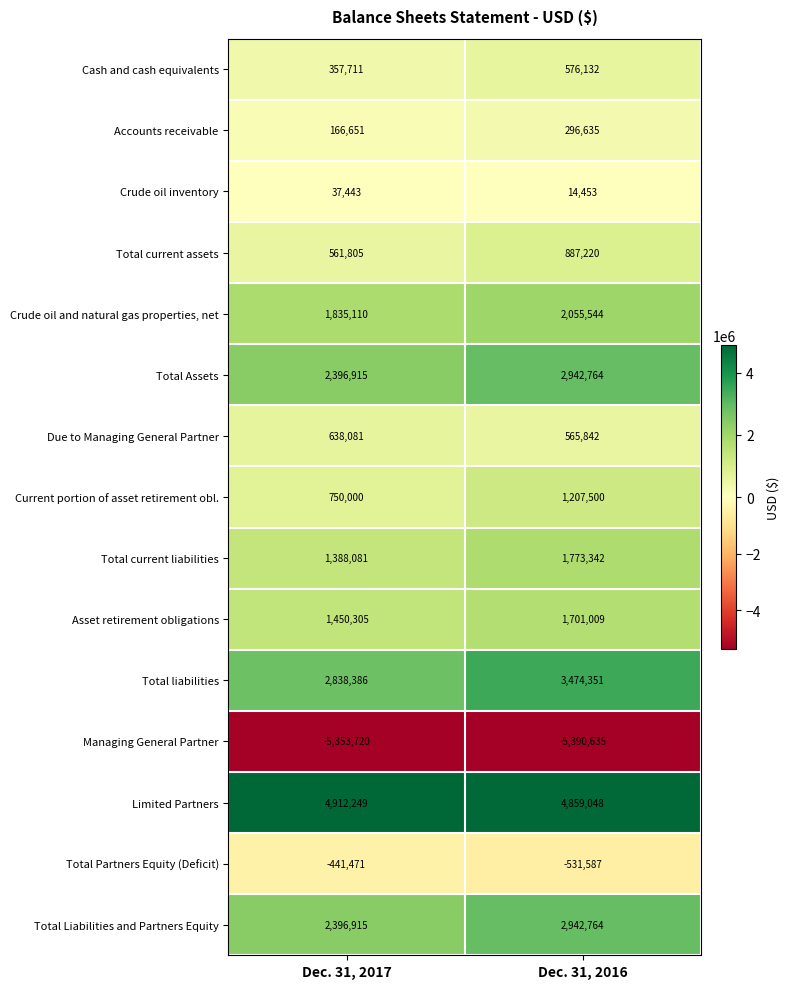

What value does the Managing General Partner series have at Dec. 31, 2017?

-5353720